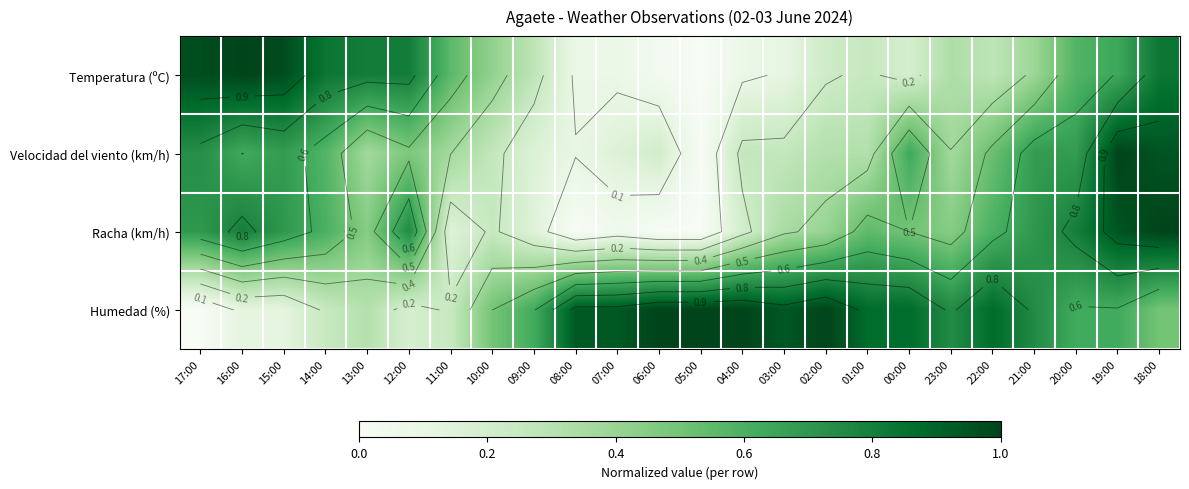

What is the approximate value of Humedad (%) at 16:00?

0.1